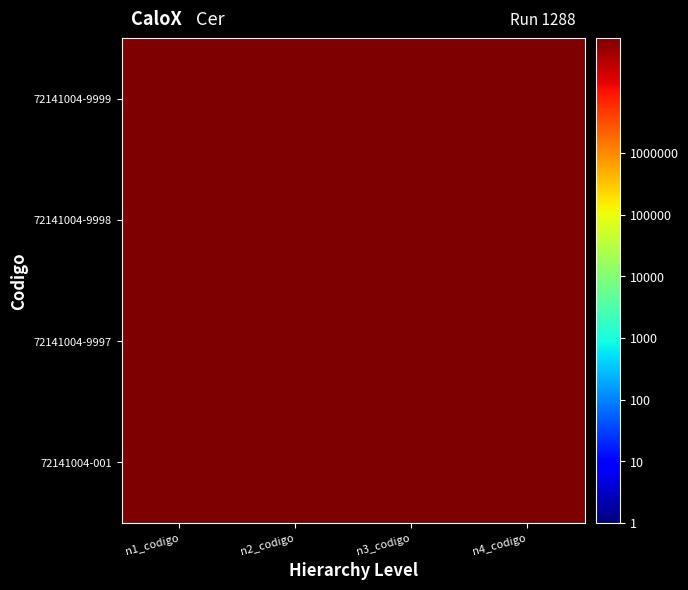

Reading left to right, extract all data points from this chart.

72141004-001: n1_codigo=72000000	n2_codigo=72140000	n3_codigo=72141000	n4_codigo=72141004
72141004-9997: n1_codigo=72000000	n2_codigo=72140000	n3_codigo=72141000	n4_codigo=72141004
72141004-9998: n1_codigo=72000000	n2_codigo=72140000	n3_codigo=72141000	n4_codigo=72141004
72141004-9999: n1_codigo=72000000	n2_codigo=72140000	n3_codigo=72141000	n4_codigo=72141004